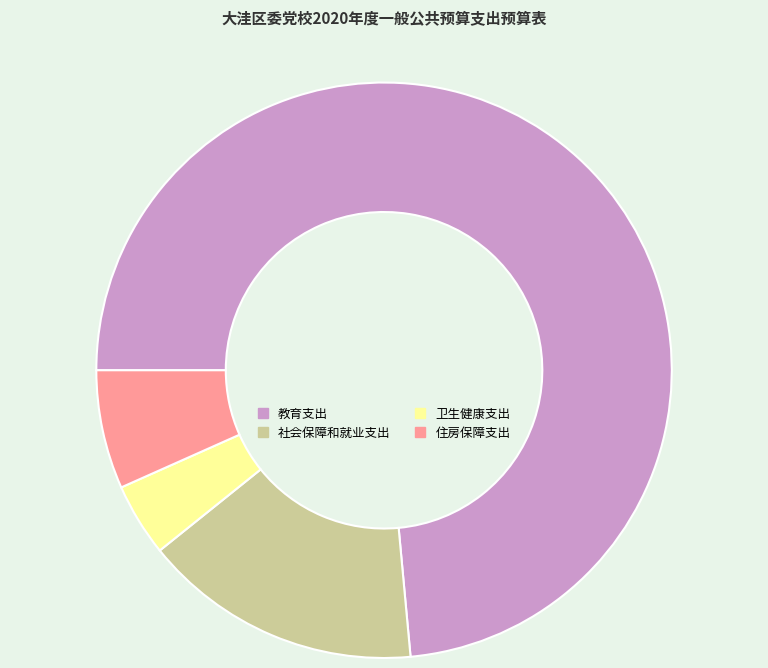

What is the ratio of the value at 卫生健康支出 to the value at 社会保障和就业支出?

0.3